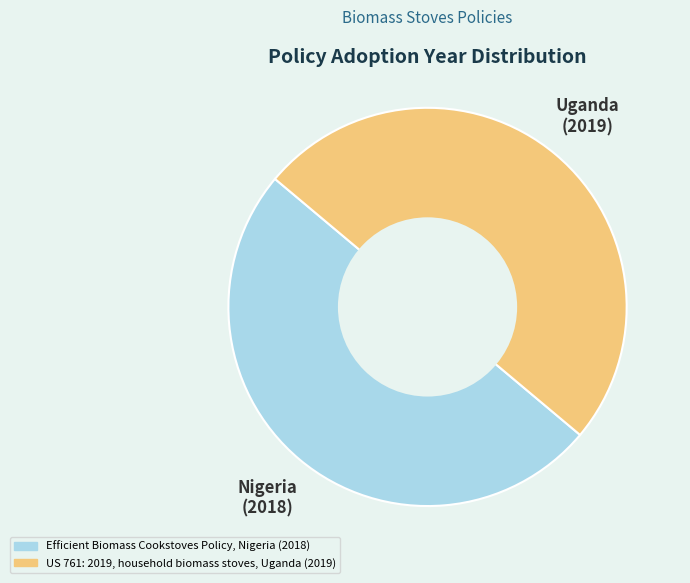

Rank the categories by value from lowest to highest.

Efficient Biomass Cookstoves Policy (Nigeria), US 761: 2019, household biomass stoves (Uganda)